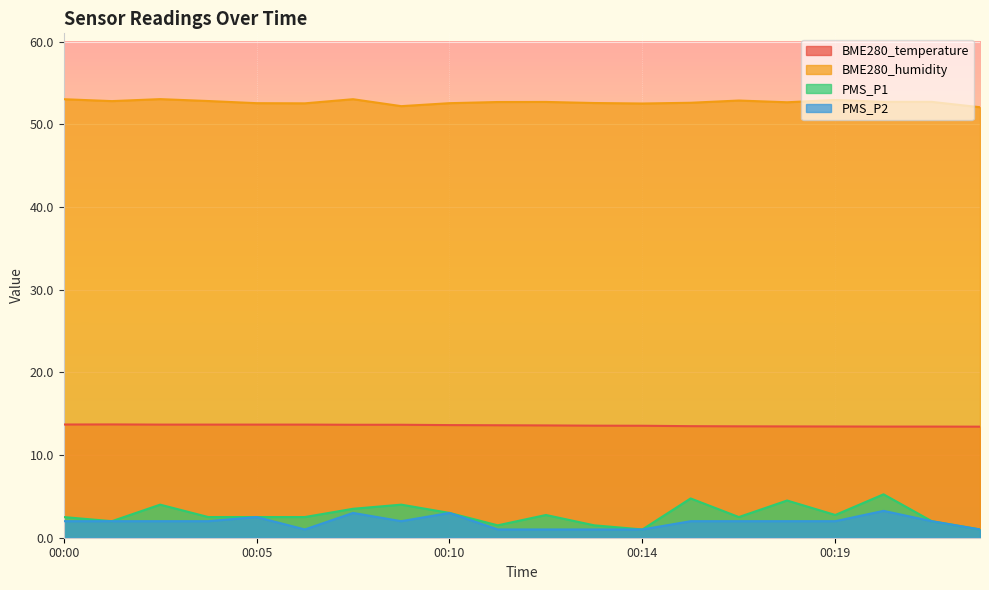

What is the difference between the maximum and minimum values in the BME280_temperature series?

0.3